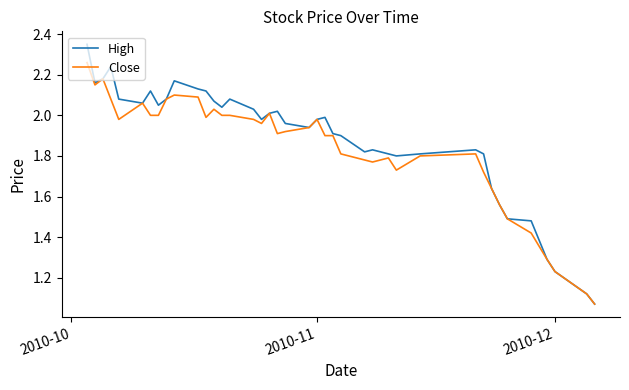

Which series has the largest range (max minus min)?

High